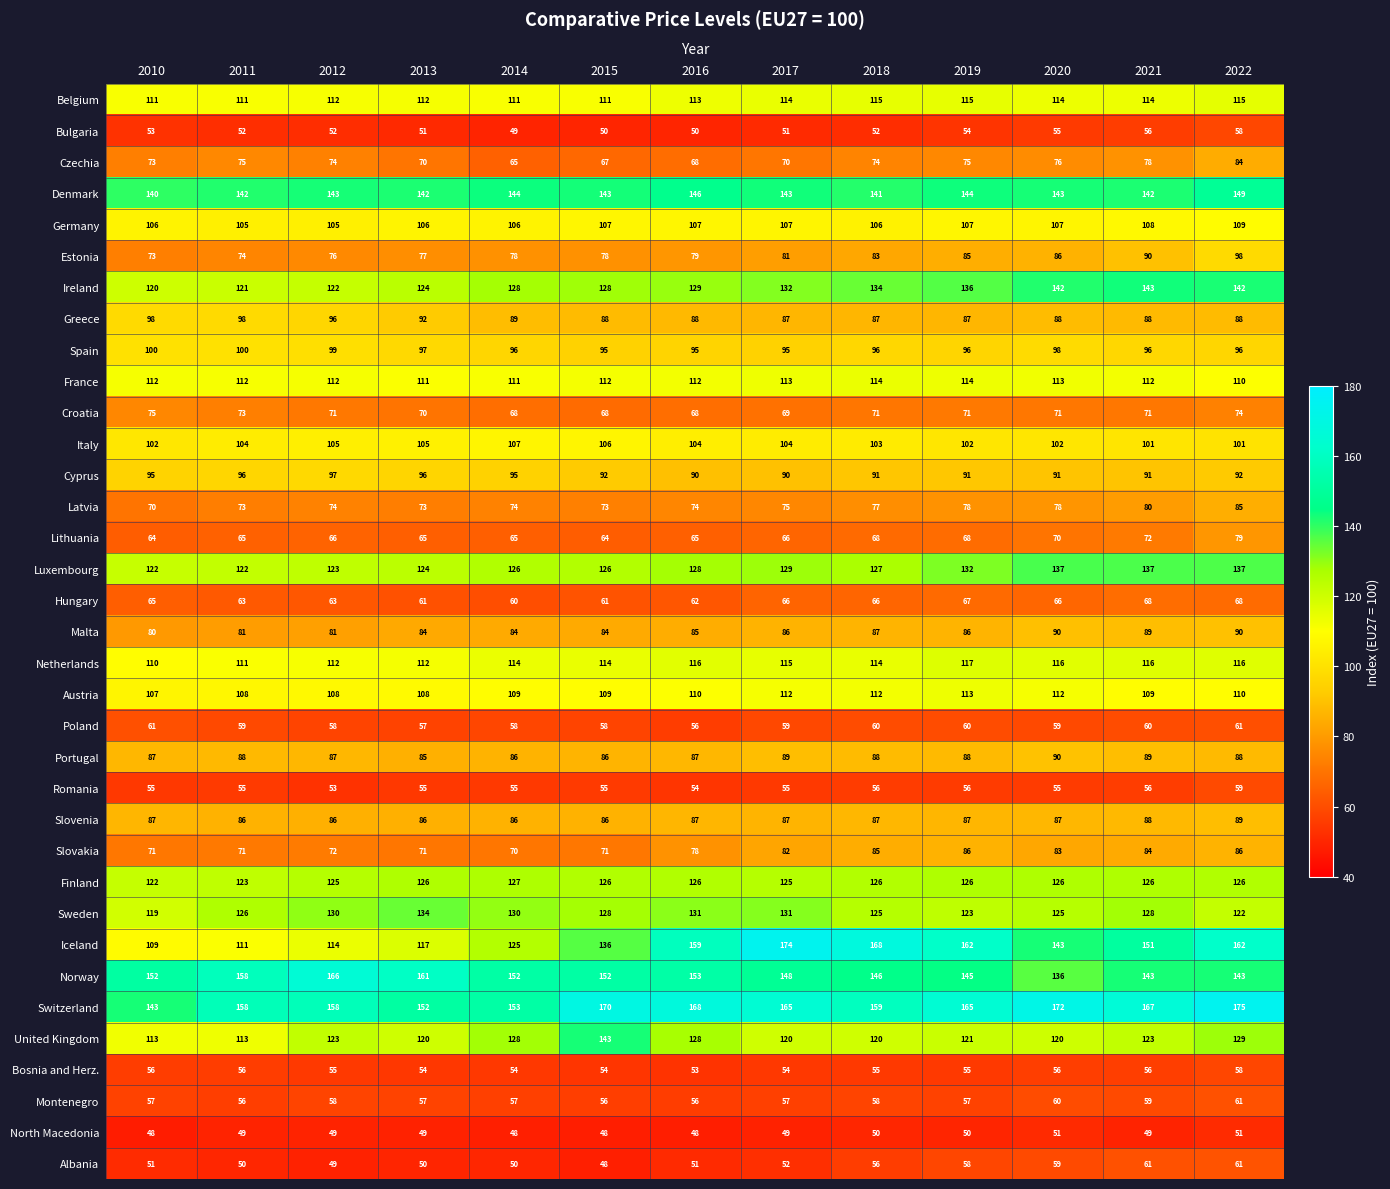

What is the total value across all series at 2012?

3274